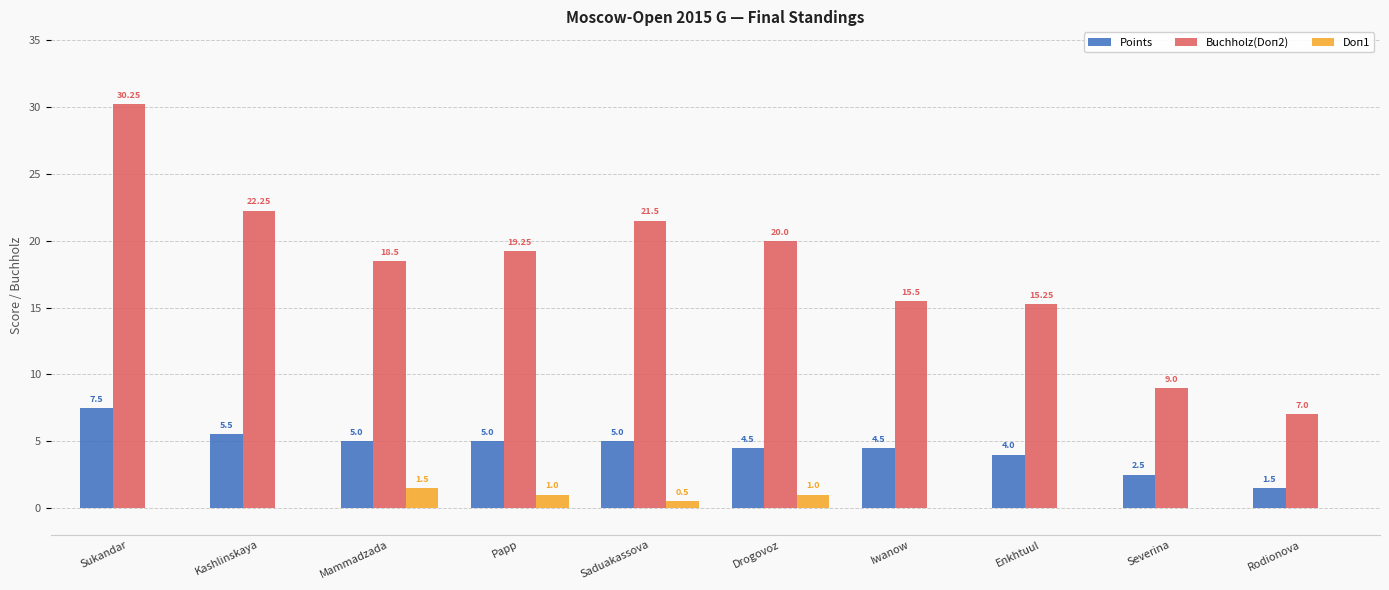

What is the sum of the Buchholz(Doп2) values at Severina and Iwanow?

24.5